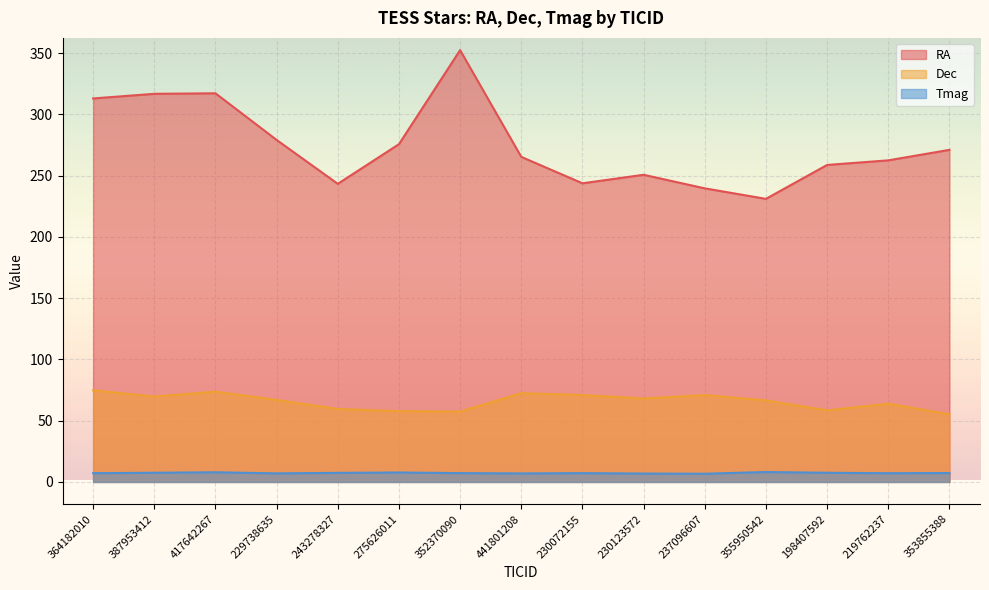

Is the value of Dec at 417642267 greater than the value of Tmag at 229738635?

Yes